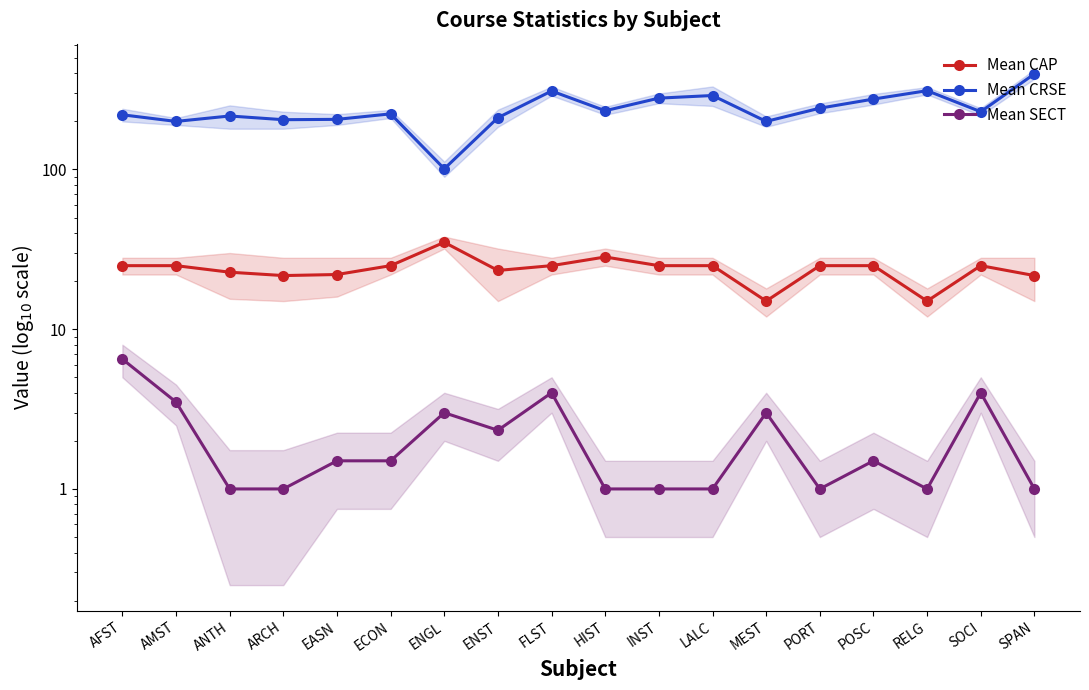

What is the sum of the Mean SECT values at EASN and FLST?

5.5